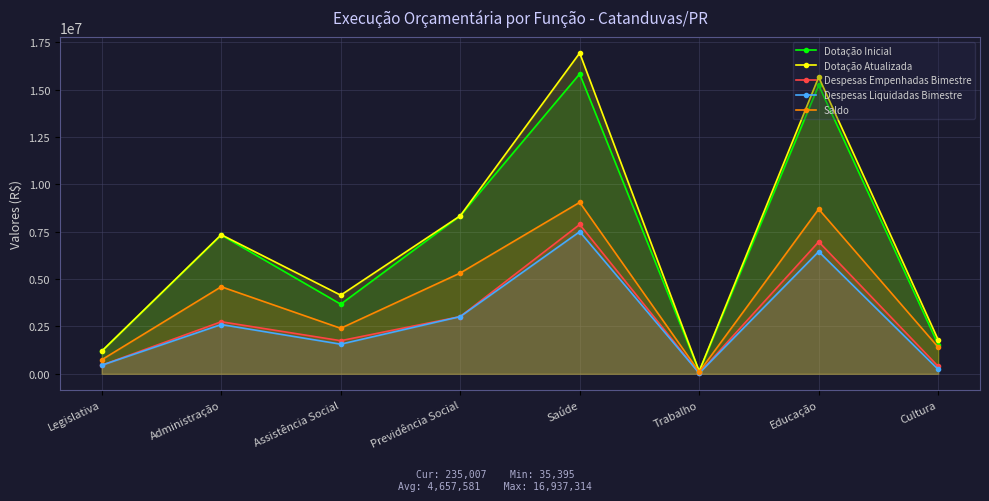

What is the label of the 6th point from the left?

Trabalho